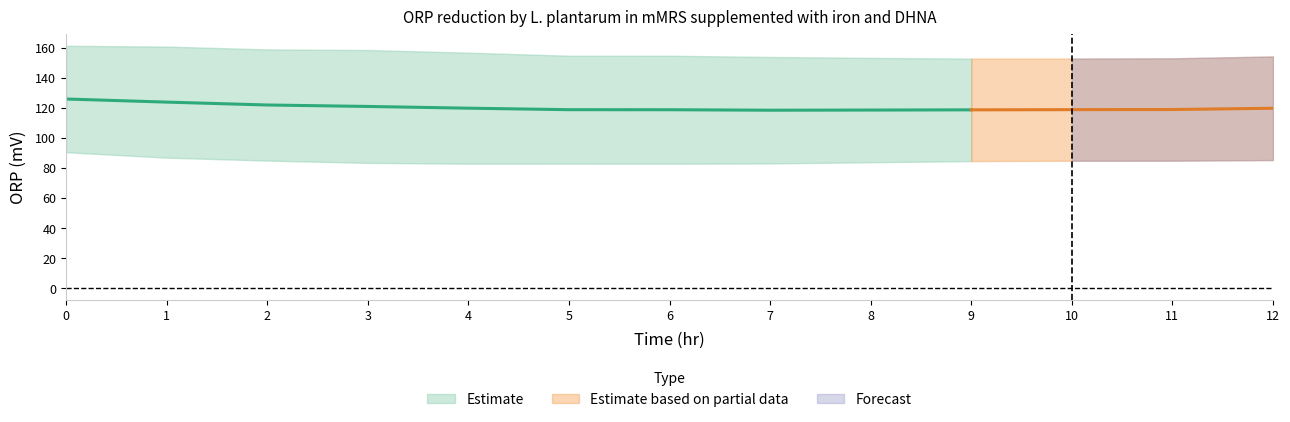

True or false: mMRS + Iron + DHNA control and mMRS + Iron control cross at least once.

False